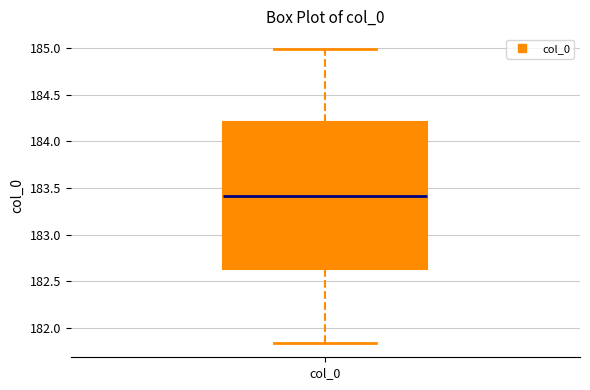

Transcribe this box plot: give where the median line is, the range the box spans, and where the two whiskers end, as read against the y-axis. The values are not printed on the chart, so give them approximately, as read against the axis.

median 183.40, box 182.65 to 184.20, whiskers 181.85 to 185.00